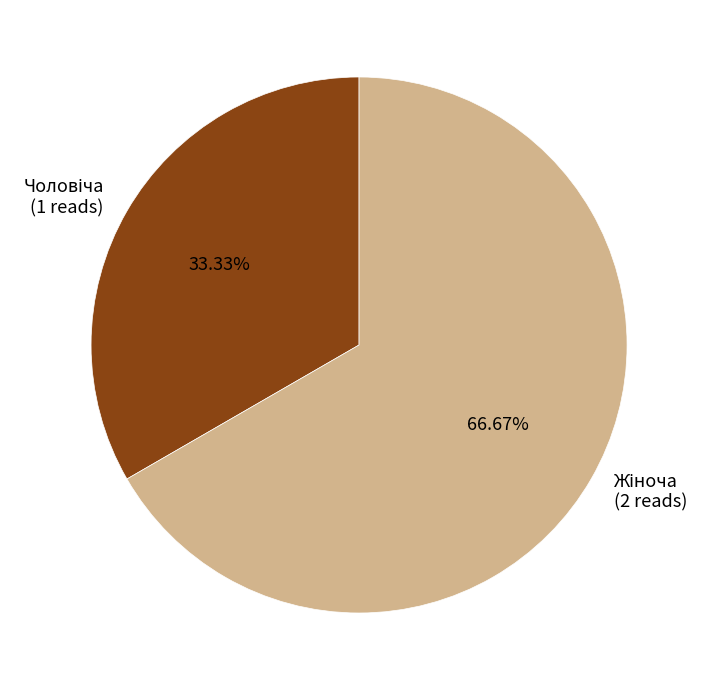

How many segments does this pie chart have?

2